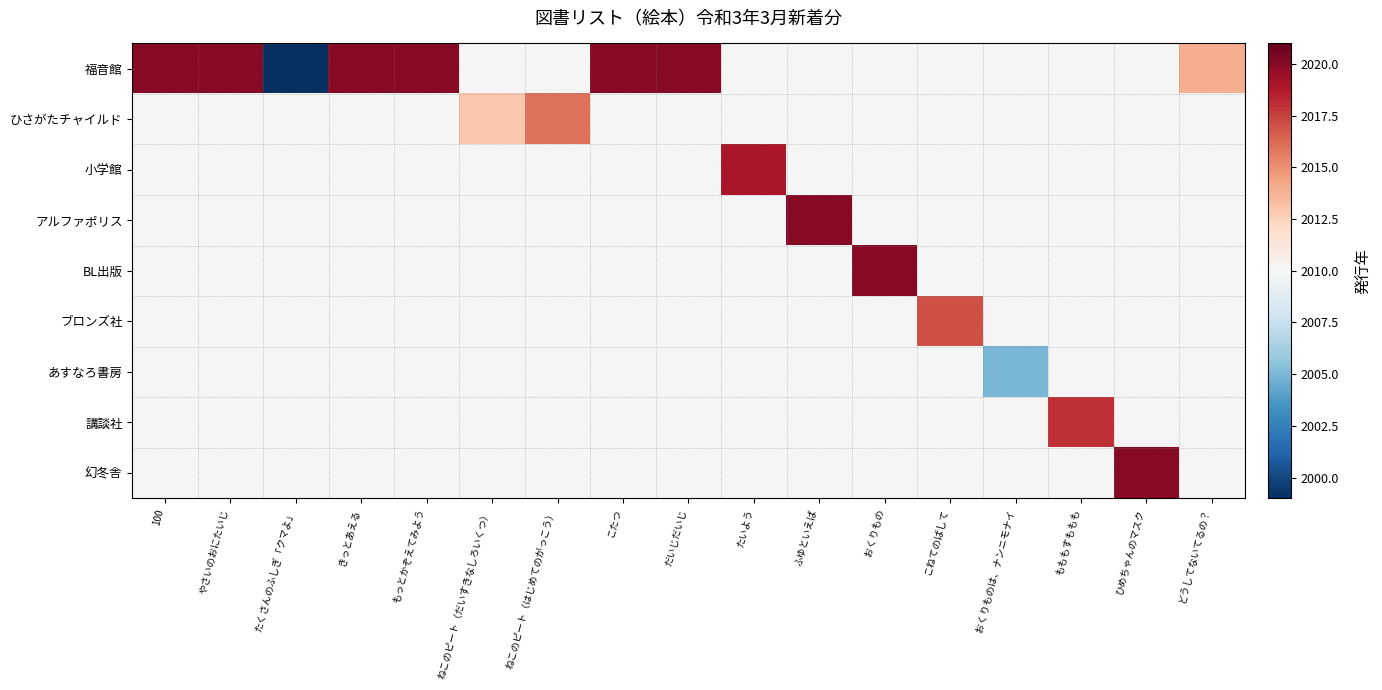

Between こねてのばして and ひめちゃんのマスク, which is larger?

ひめちゃんのマスク